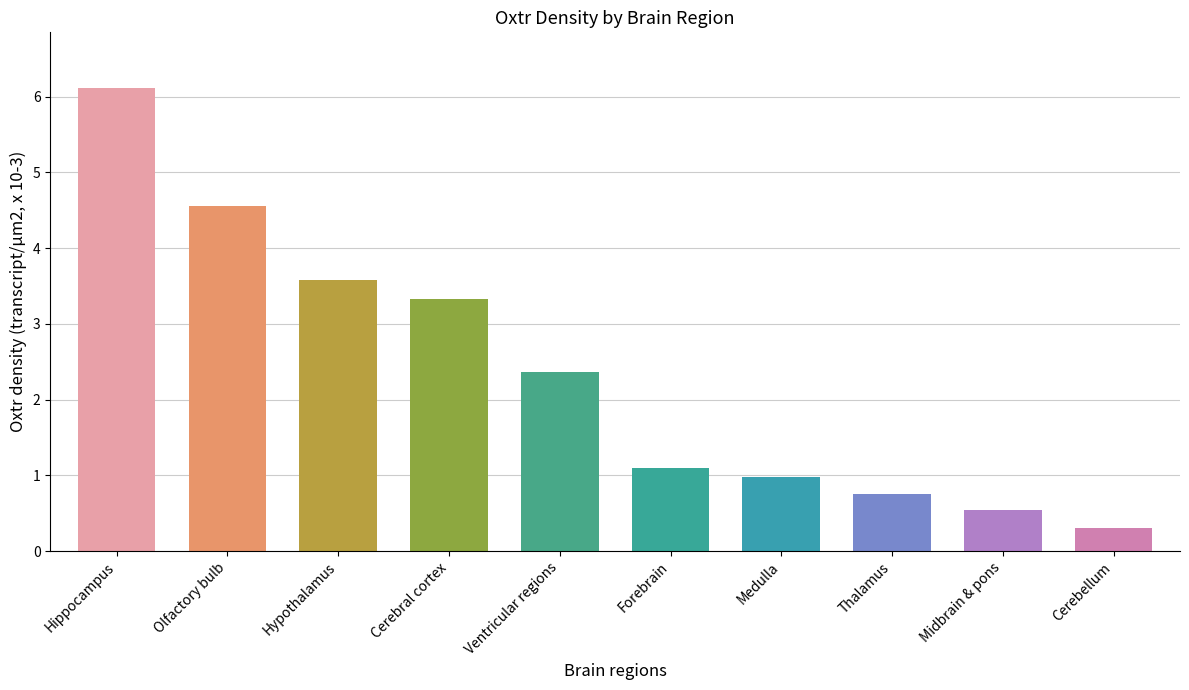

What is the approximate value at Ventricular regions?

2.4